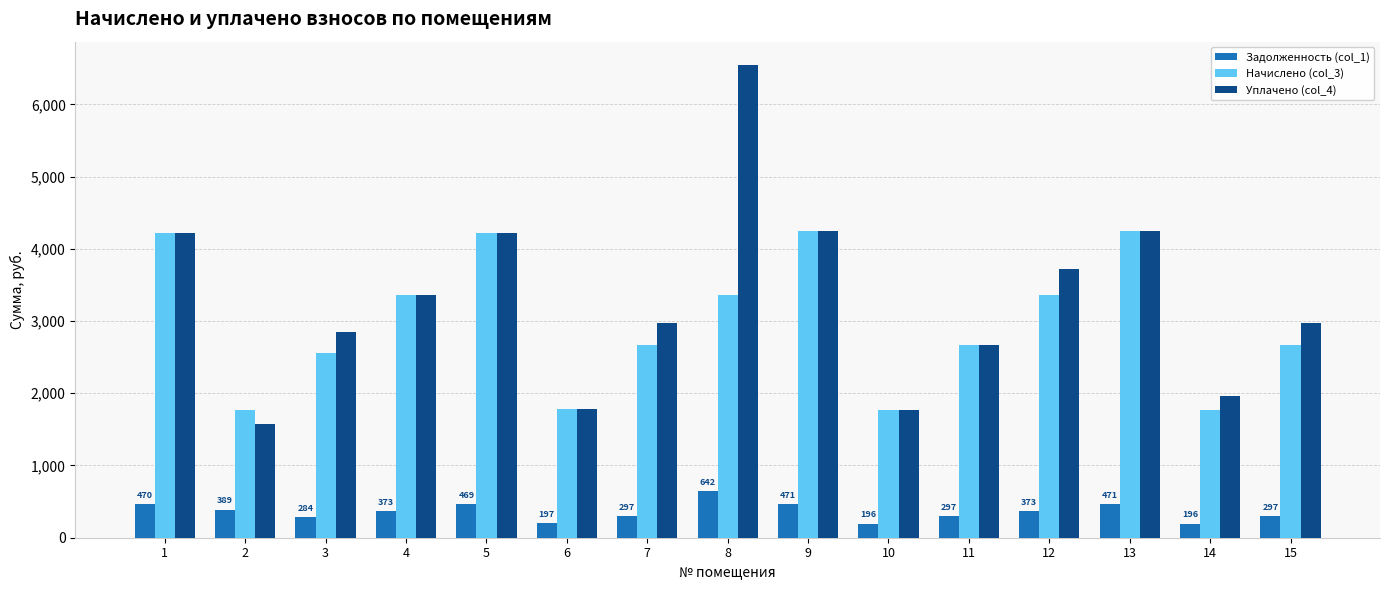

What is the minimum value shown in the chart?

196.0